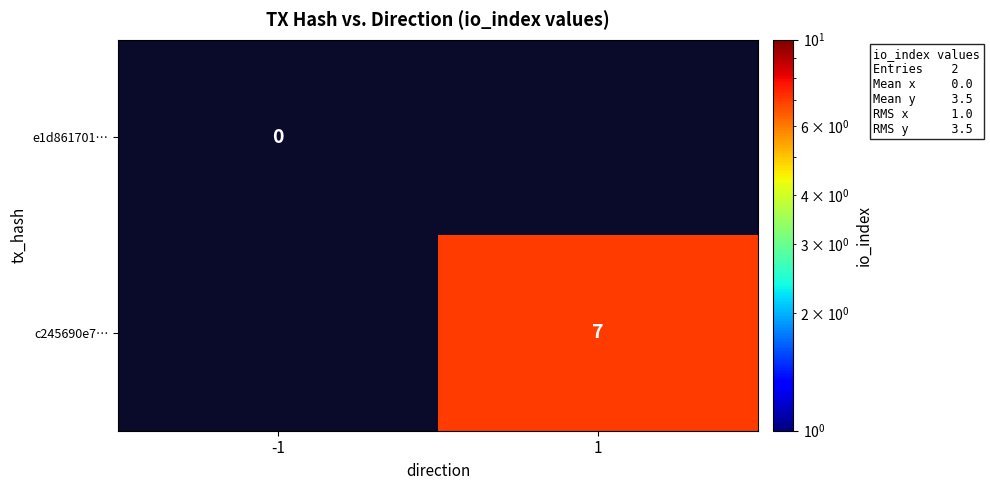

The value of c245690e7… at 1 is 2. True or false?

False